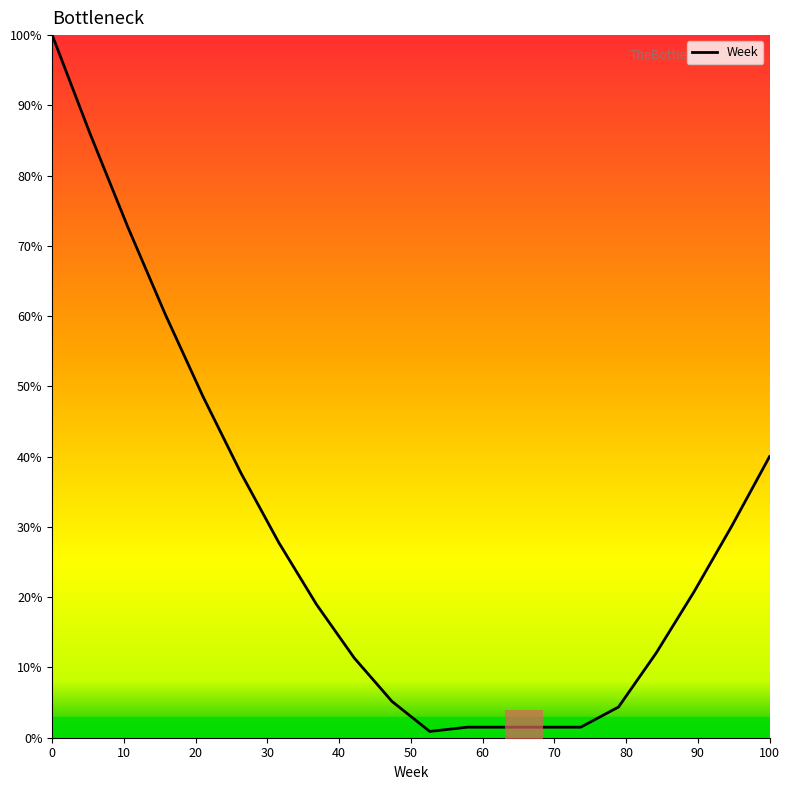

The value of Week at 0 is 100.0. True or false?

True